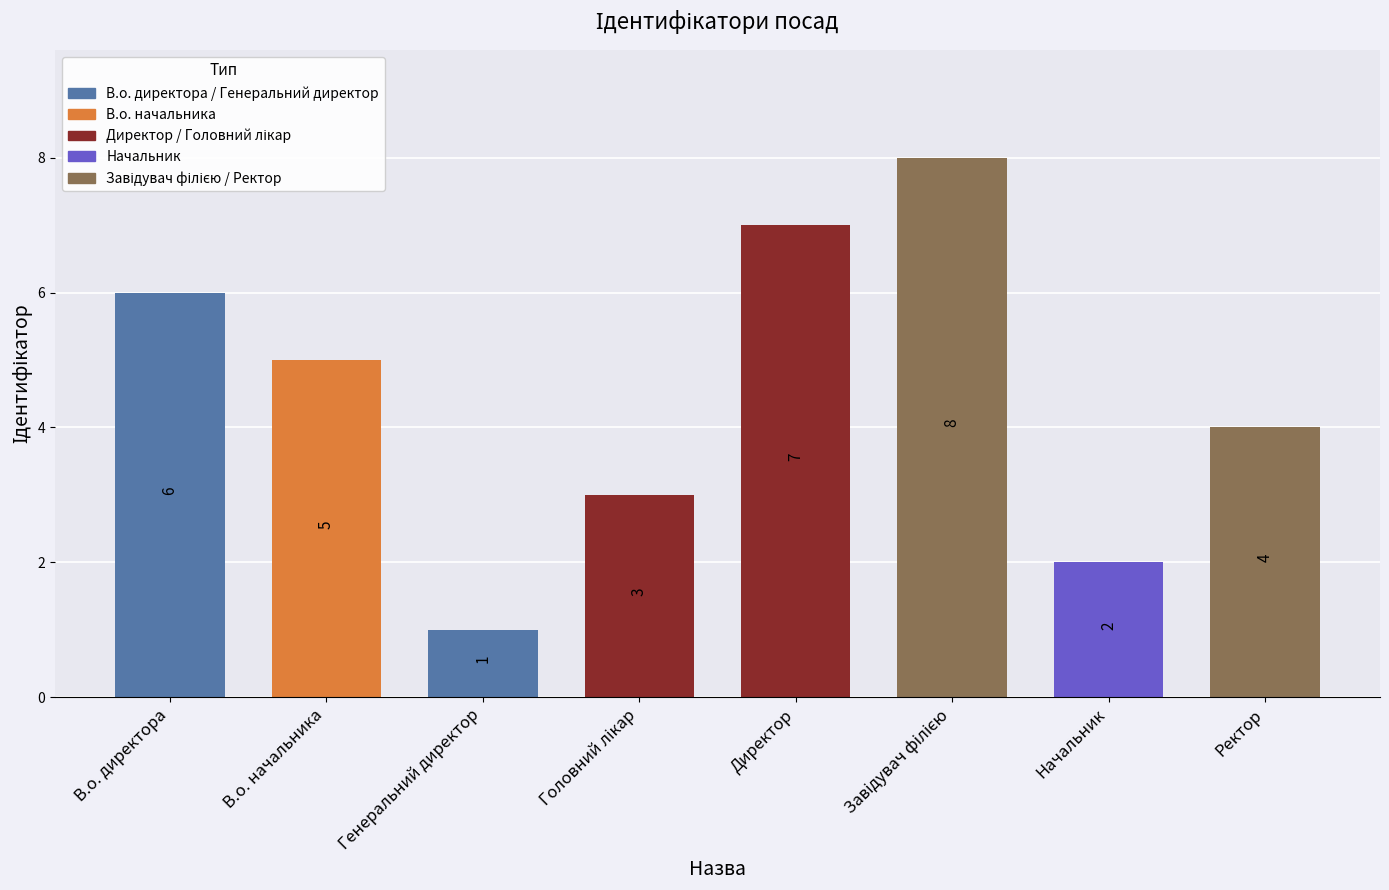

What is the sum of all values?

36